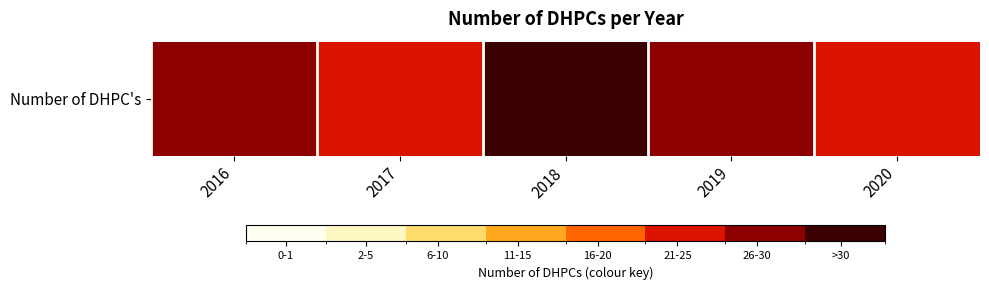

What is the minimum value shown in the chart?

21